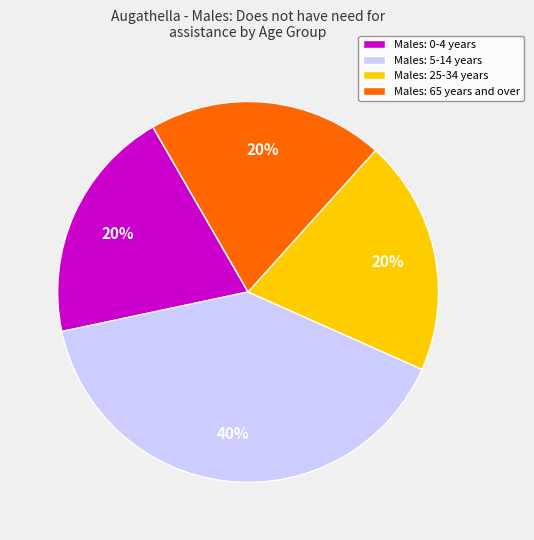

Is there any slice that represents more than half of the pie?

No